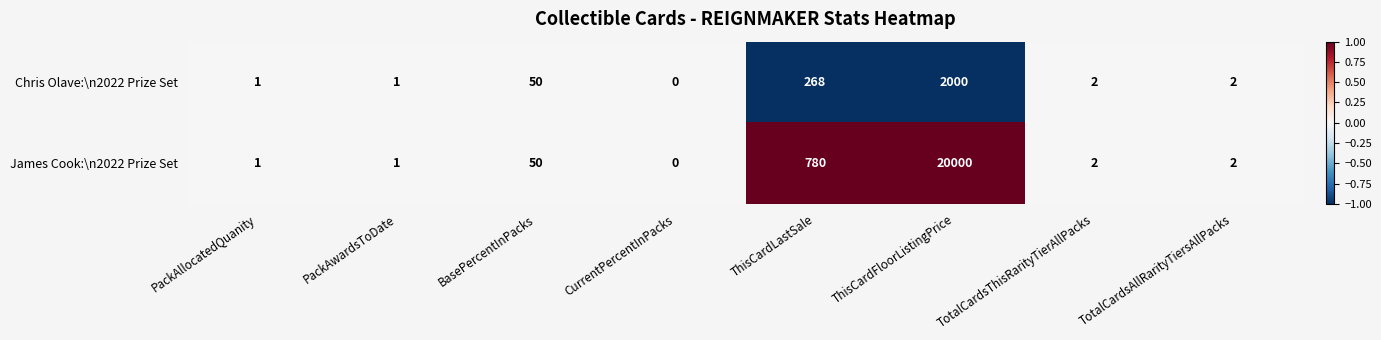

How many categories are shown in the chart?

8